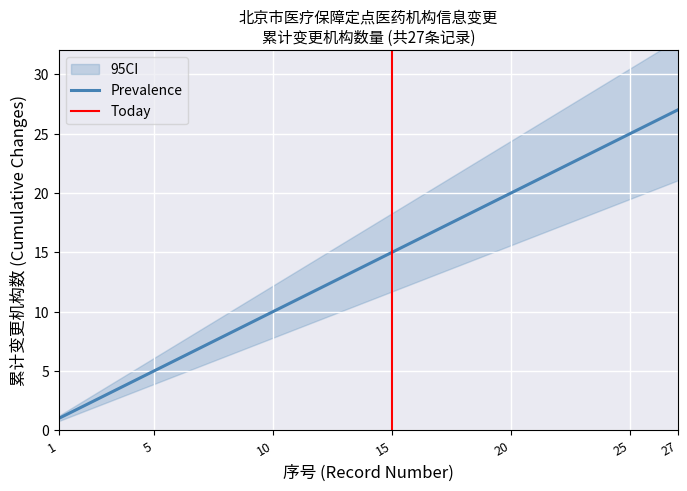

What is the highest value of the Prevalence series?

27